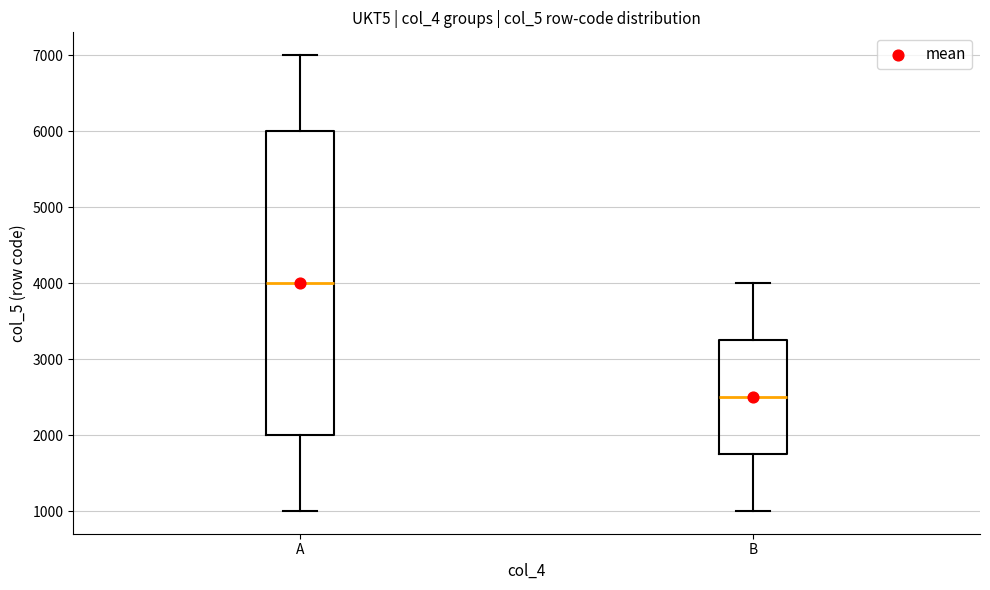

Reading left to right, read every box against the y-axis: the position of its median line, the range the box covers, and the ends of its whiskers. The values are not printed on the chart, so give them approximately, as read against the axis.

A: median 4000, box 2000 to 6000, whiskers 1000 to 7000
B: median 2500, box 1800 to 3300, whiskers 1000 to 4000